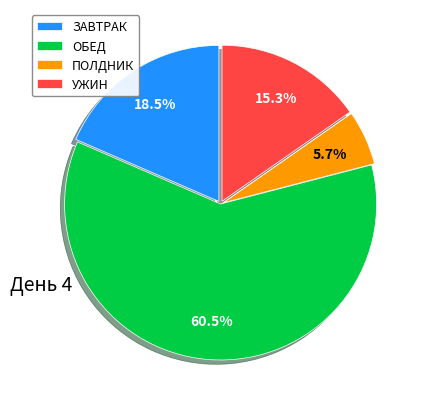

Combined, what portion of the pie is УЖИН and ЗАВТРАК?

33.8%